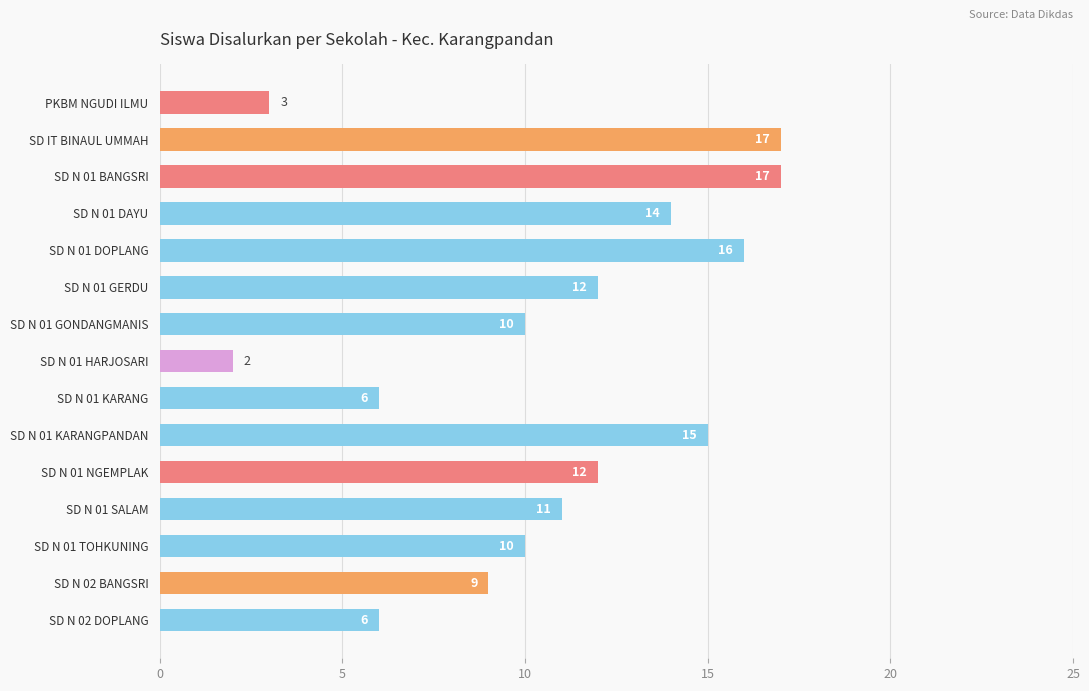

The chart shows a value of 4 at SD N 01 GERDU. True or false?

False